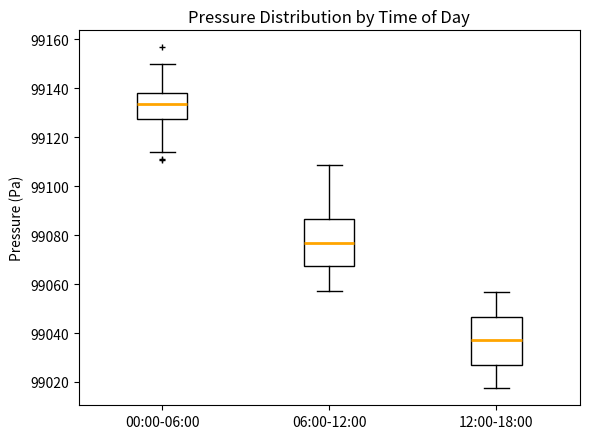

Which box's median line is the highest?

00:00-06:00